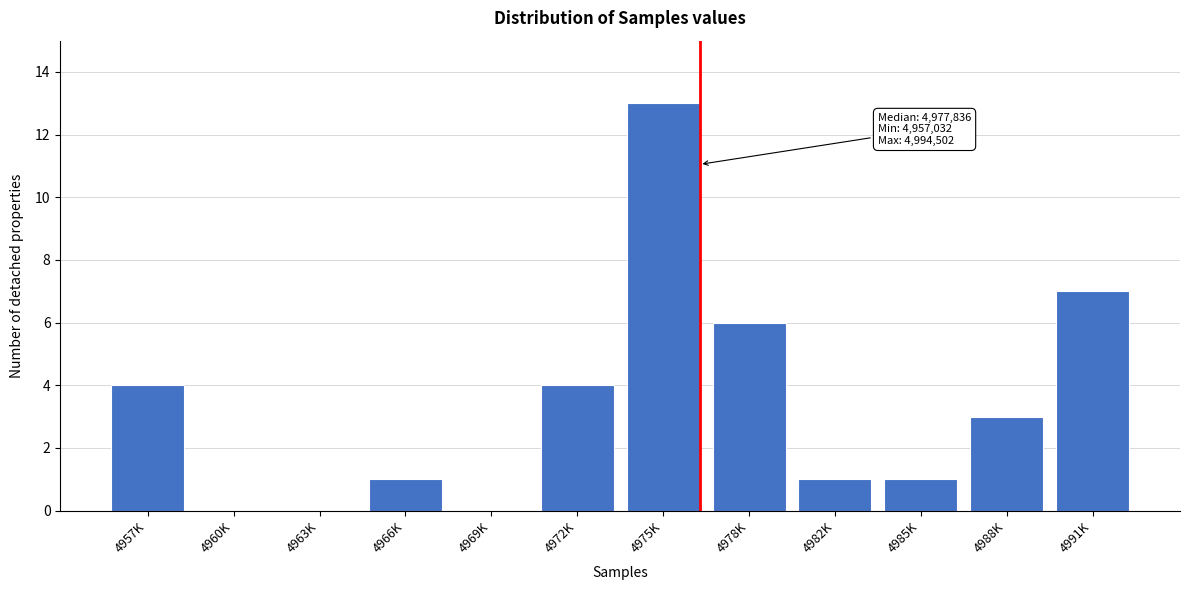

Reading right to left, transcribe all the data shown in this chart.

4991K=7	4988K=3	4985K=1	4982K=1	4978K=6	4975K=13	4972K=4	4969K=0	4966K=1	4963K=0	4960K=0	4957K=4